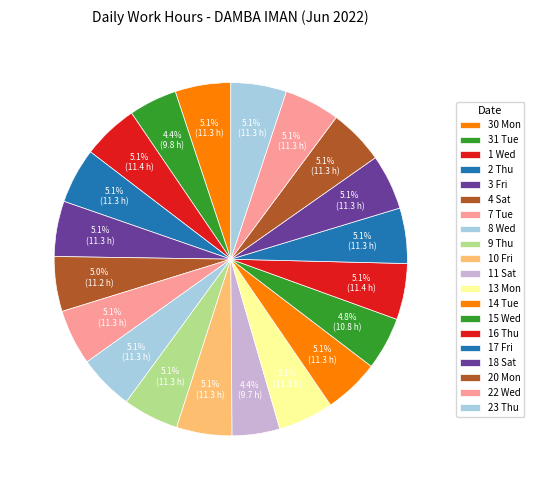

The 31 Tue slice represents 4% of the pie. True or false?

True